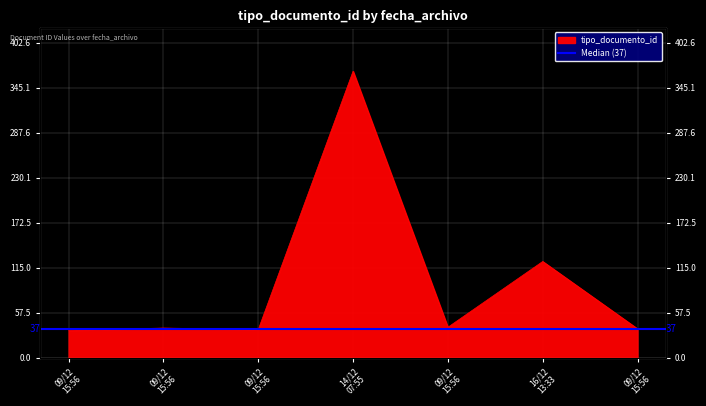

What is the change in value from 09/12 15:56 to 16/12 13:33?

+84